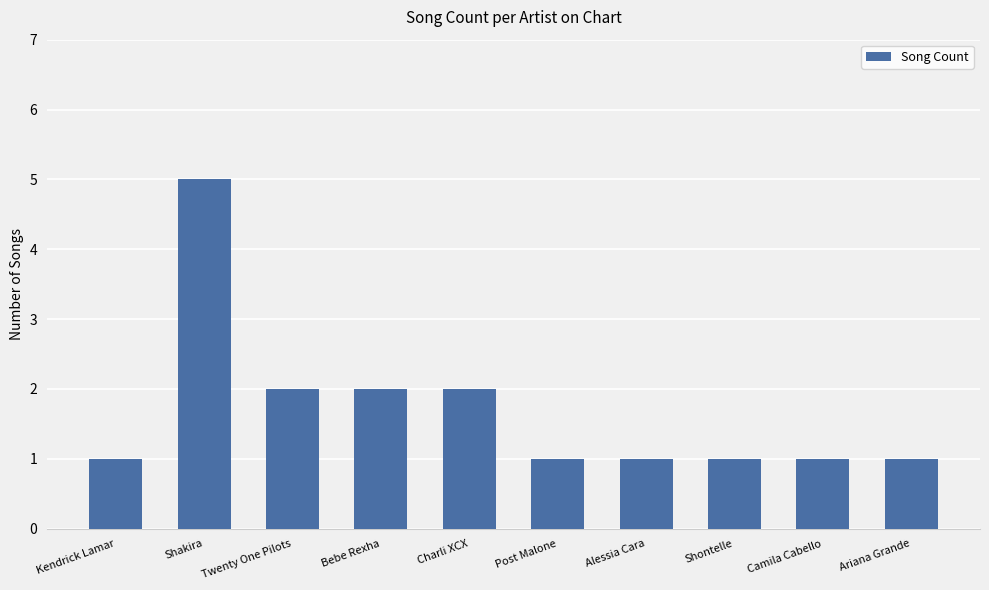

What is the sum of the values at Twenty One Pilots and Kendrick Lamar?

3